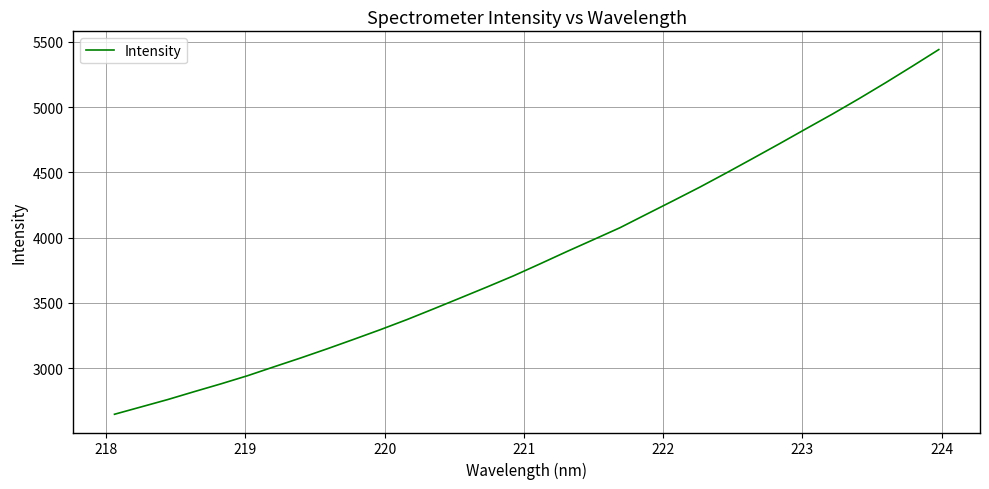

What is the difference between the maximum and minimum values?

2793.9